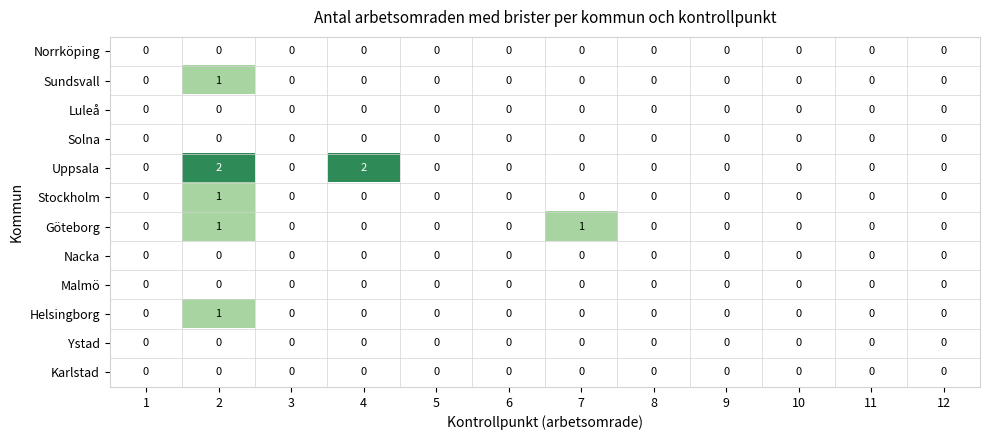

Which series has the largest range (max minus min)?

Uppsala